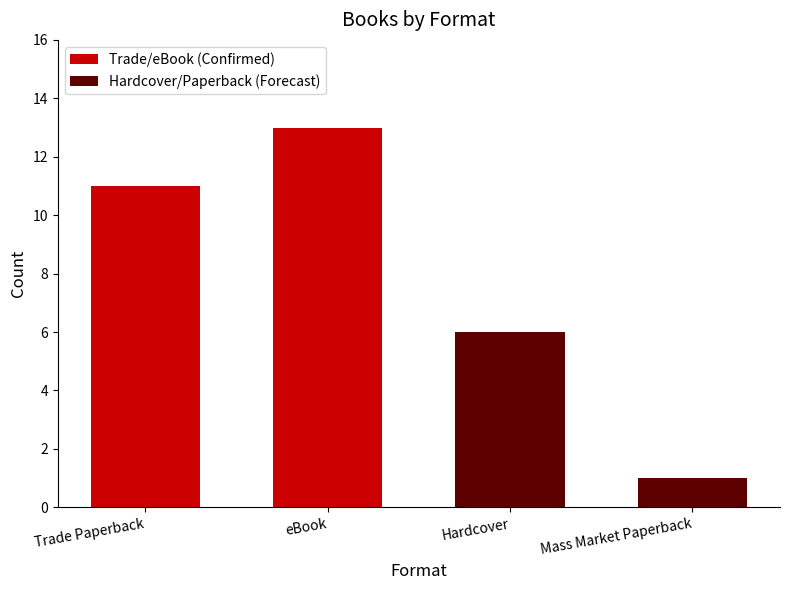

What position from the left is Hardcover?

3